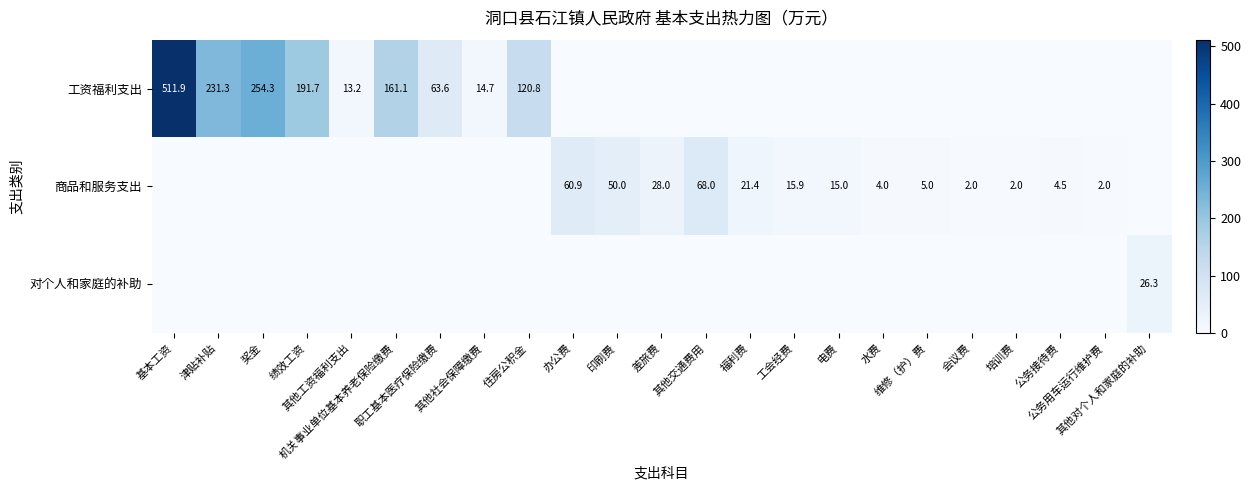

Is it true that 工资福利支出 equals 0.0 at 差旅费?

True